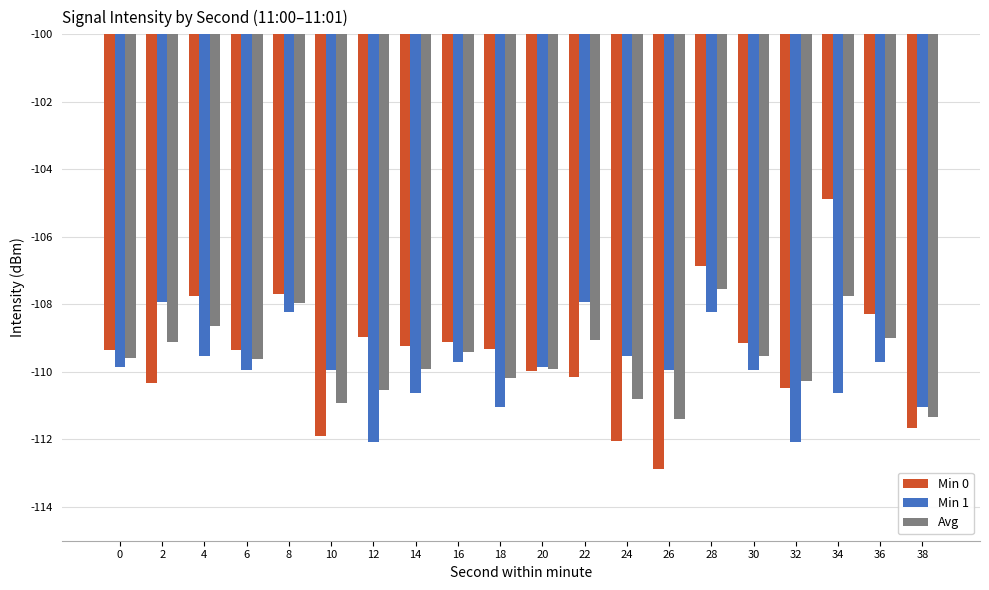

How many data points does each series have?

20